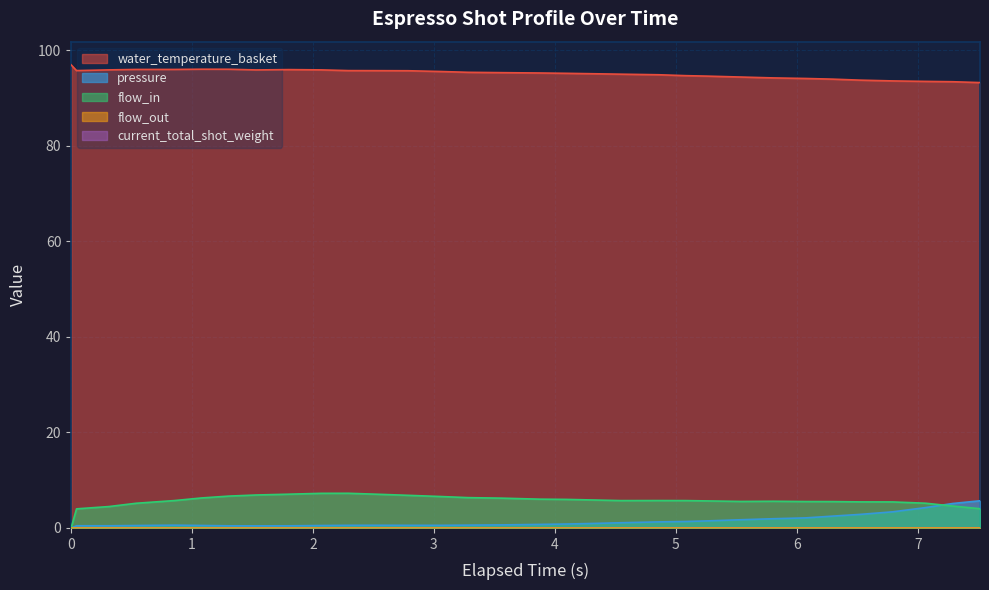

True or false: pressure and water_temperature_basket cross at least once.

False